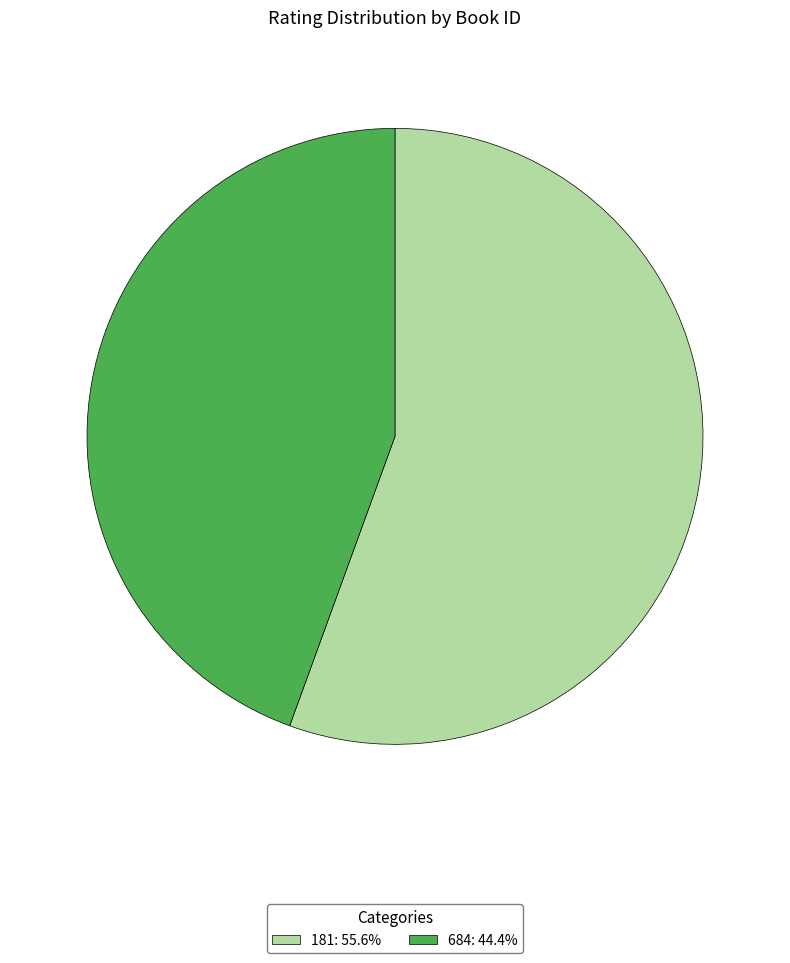

What is the smallest slice in the pie chart?

684